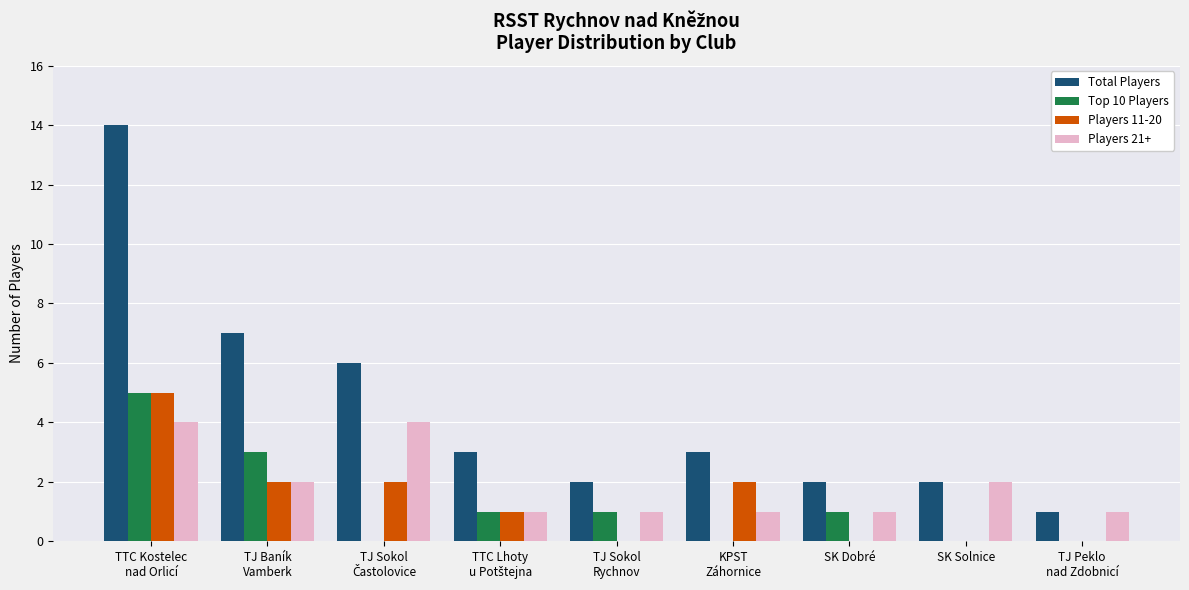

Which series has the largest total across all categories?

Total Players